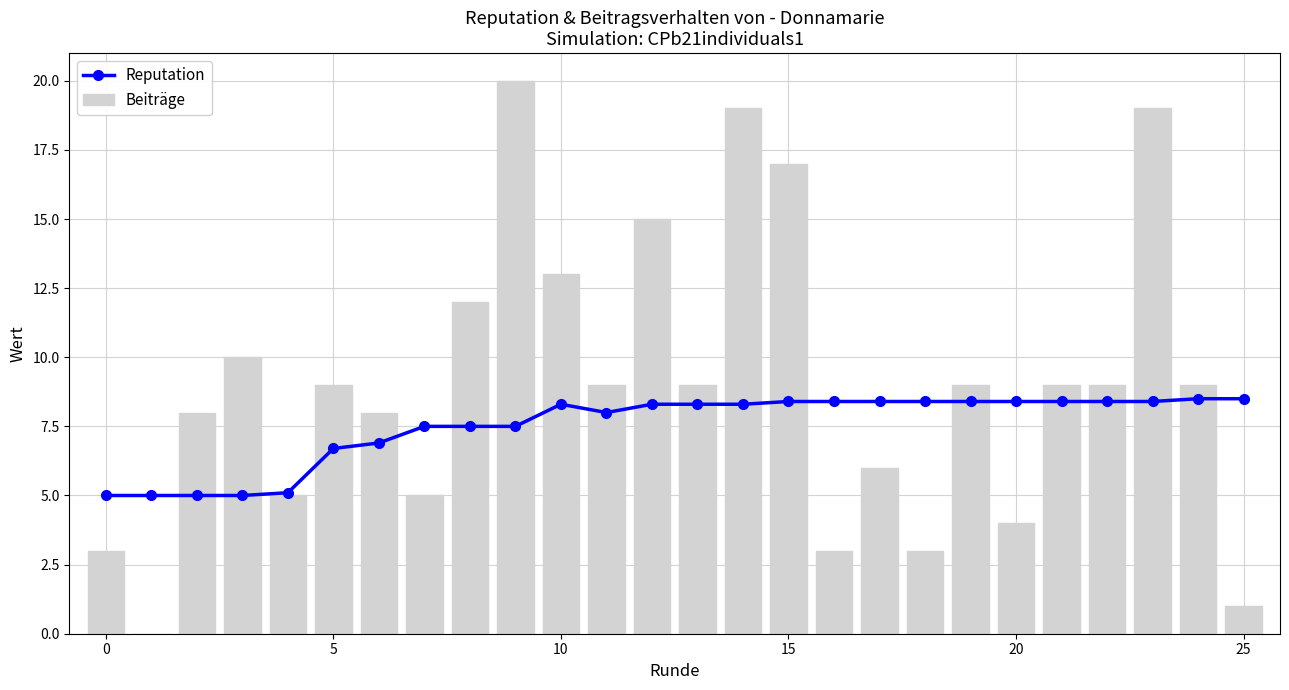

The value of Beiträge at 20 is 6. True or false?

False